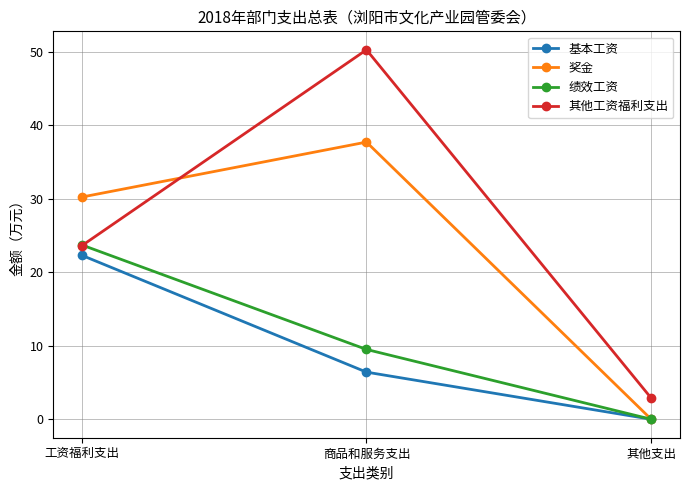

Which series changed the most between 工资福利支出 and 其他支出?

奖金